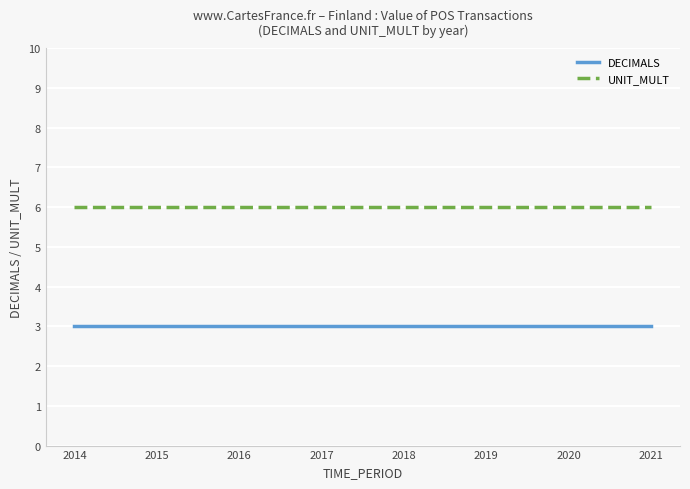

Reading left to right, what are all the values shown in this chart?

DECIMALS: 3	3	3	3	3	3	3	3
UNIT_MULT: 6	6	6	6	6	6	6	6